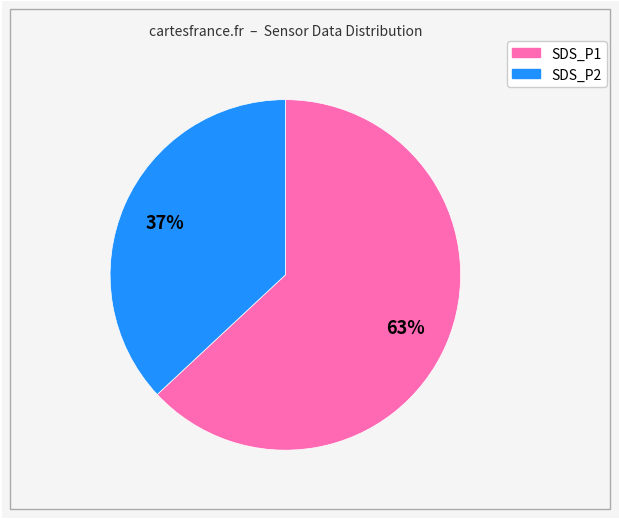

Rank the categories by value from lowest to highest.

SDS_P2, SDS_P1